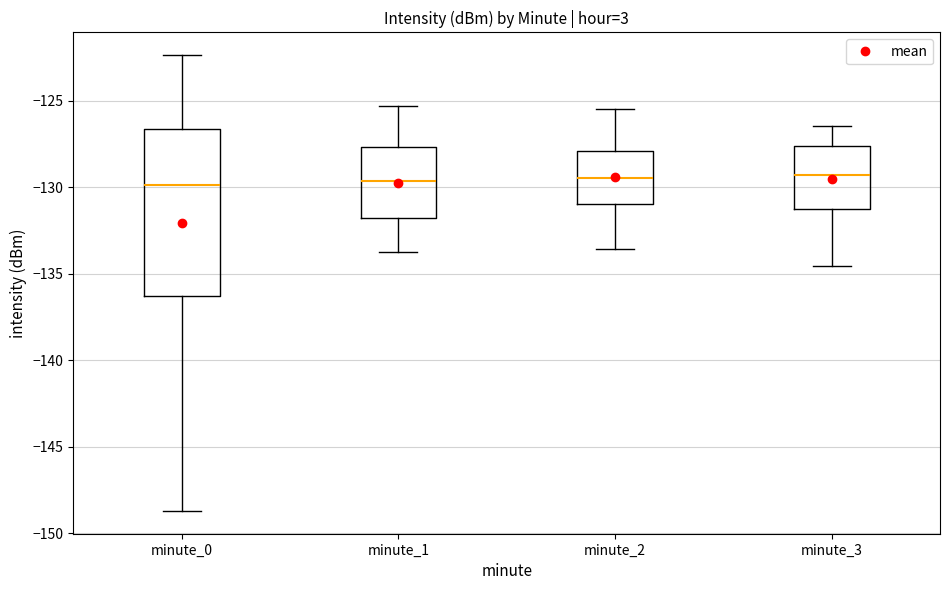

Comparing the boxes themselves (not the whiskers), which one is the tallest?

minute_0